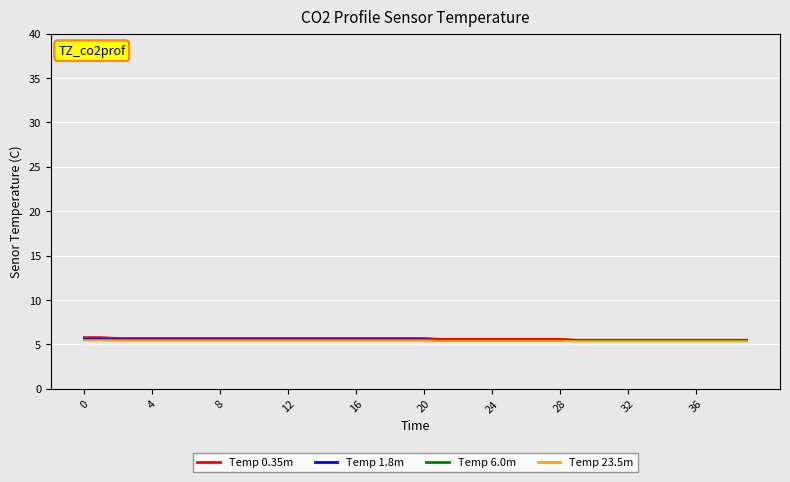

Does the chart have visible grid lines?

Yes